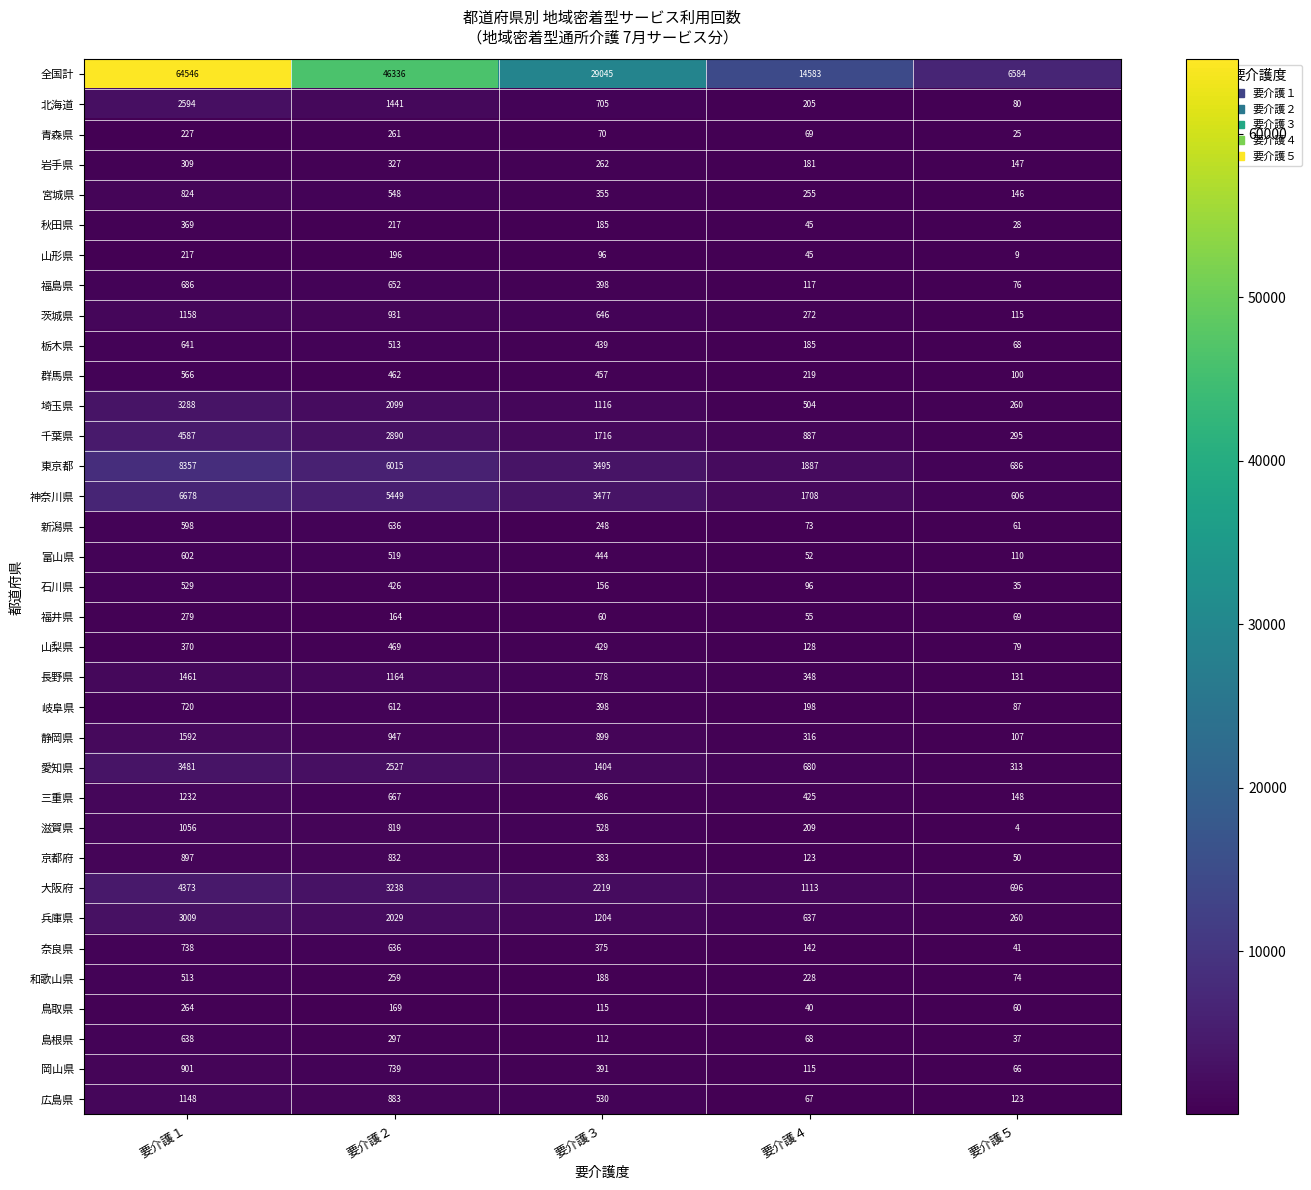

What value does the 三重県 series have at 要介護５?

148